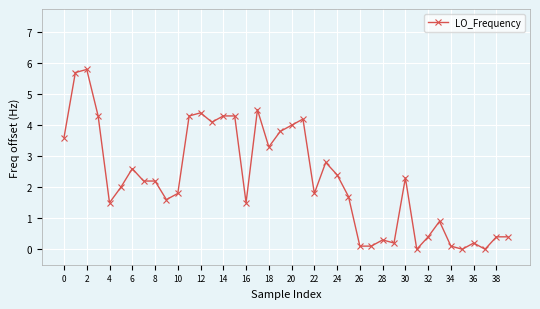

True or false: there are more than 1 points higher than both neighbors.

True